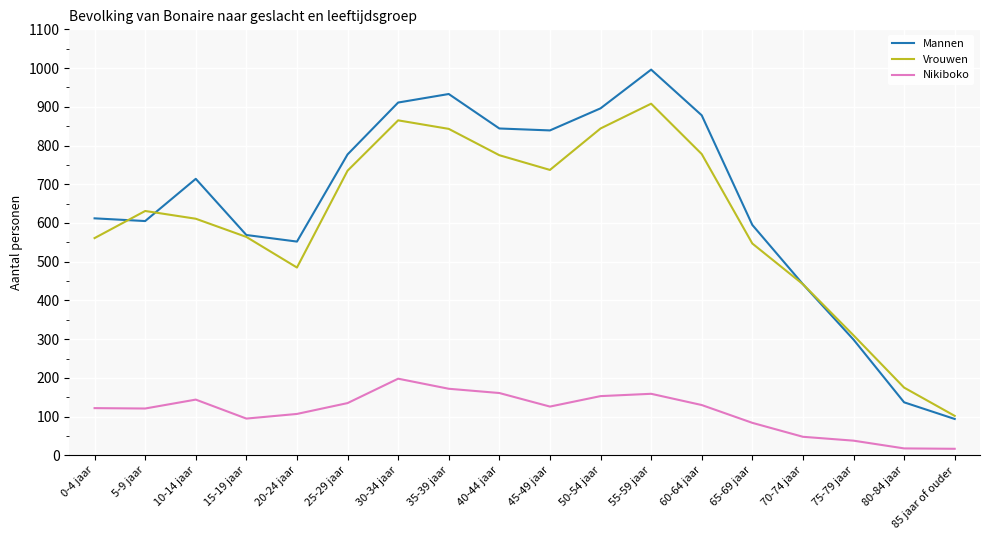

What is the spread (max minus min) of values at 40-44 jaar?

683